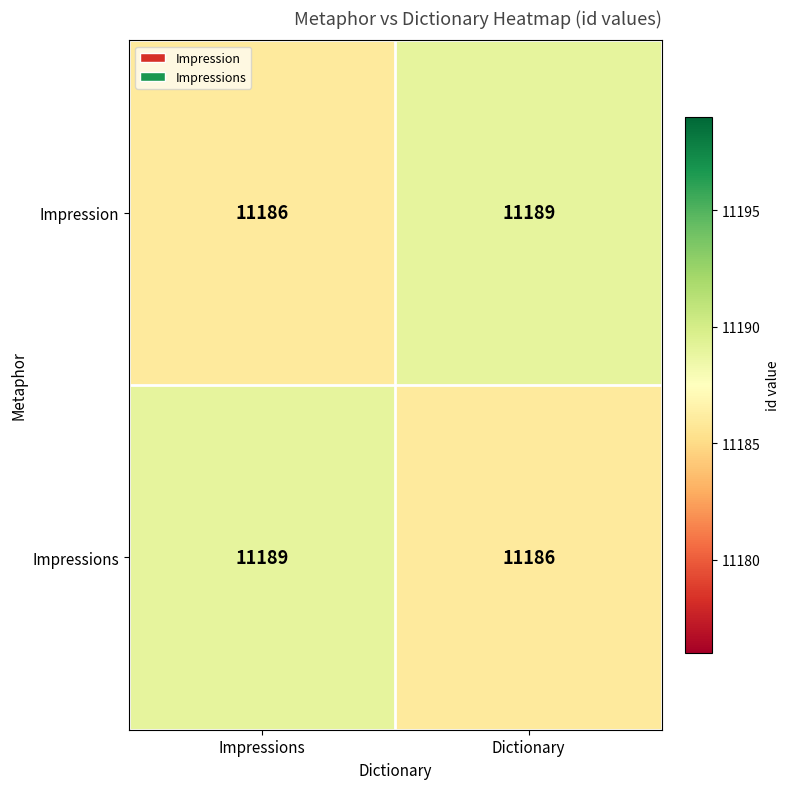

What is the average value of the Impressions series?

11188